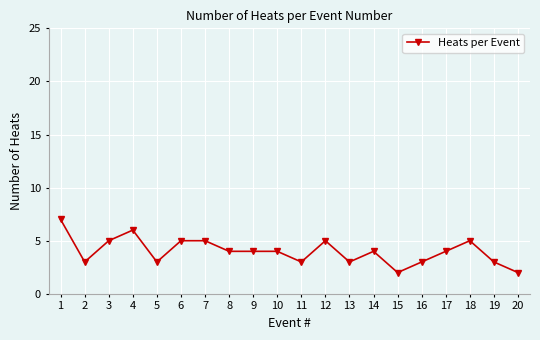

What is the value of the 18th point from the left?

5